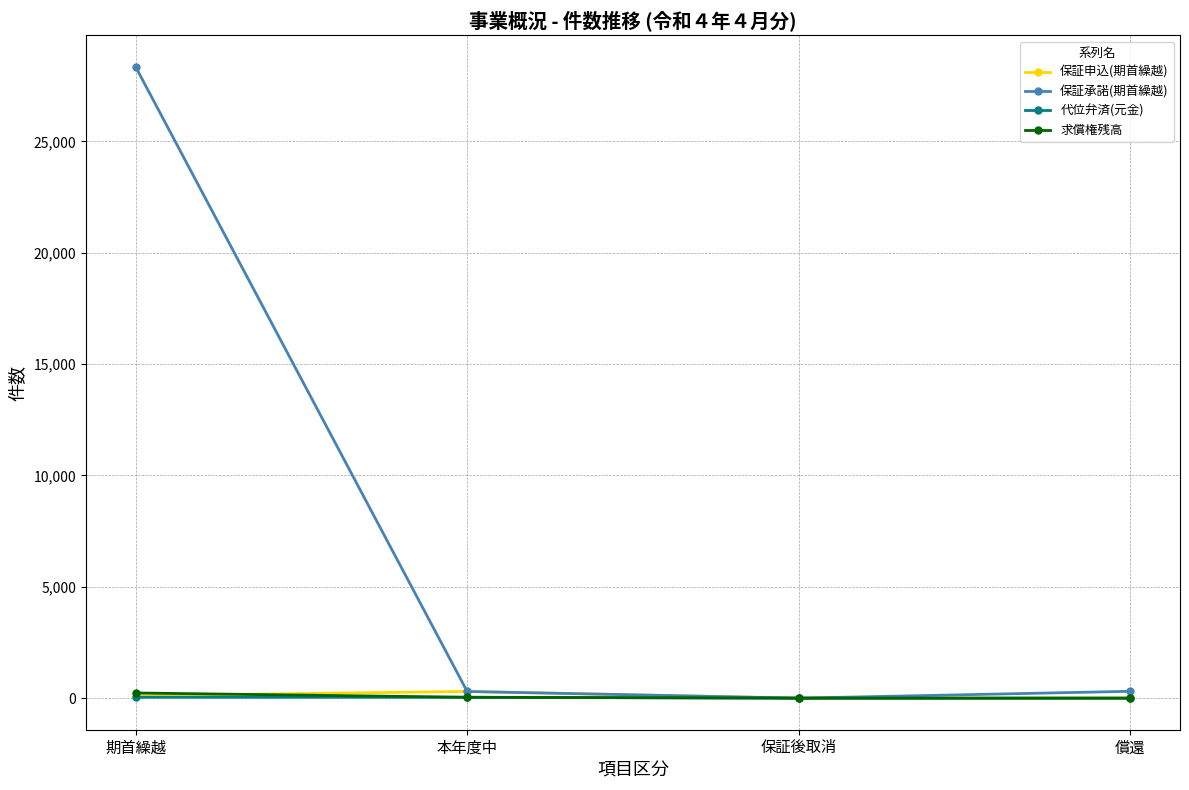

Which series has the largest total across all categories?

保証承諾(期首繰越)